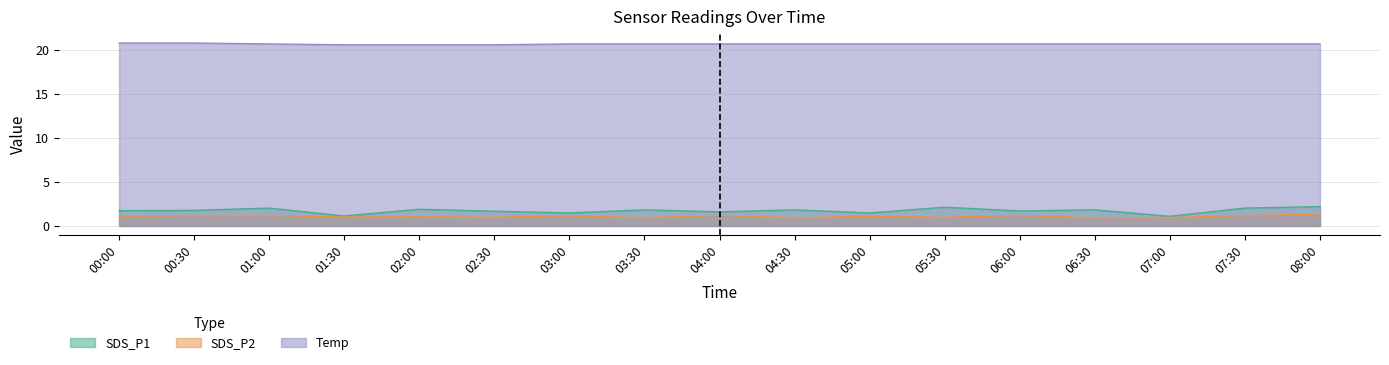

True or false: SDS_P1 has a value of 0.4 at 05:00.

False